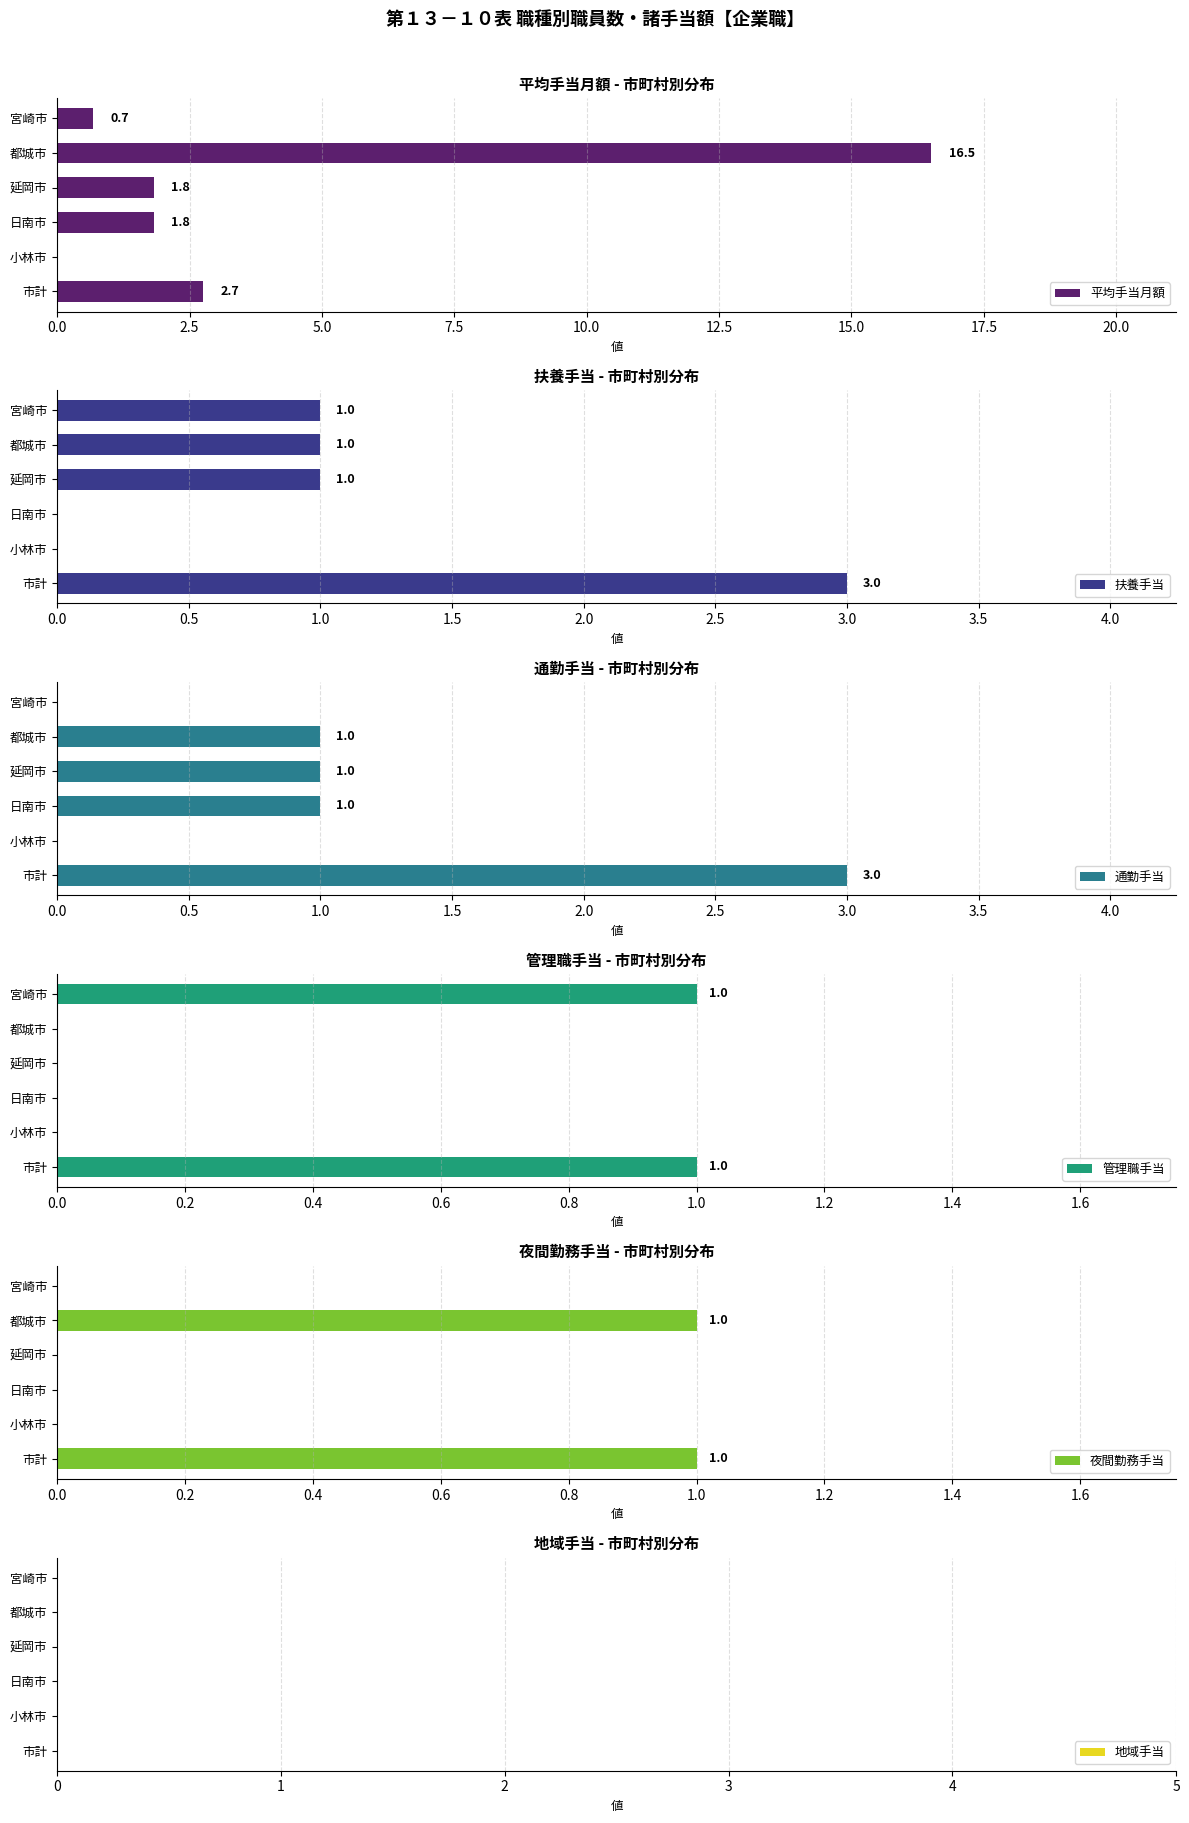

What is the maximum value for 扶養手当?

3